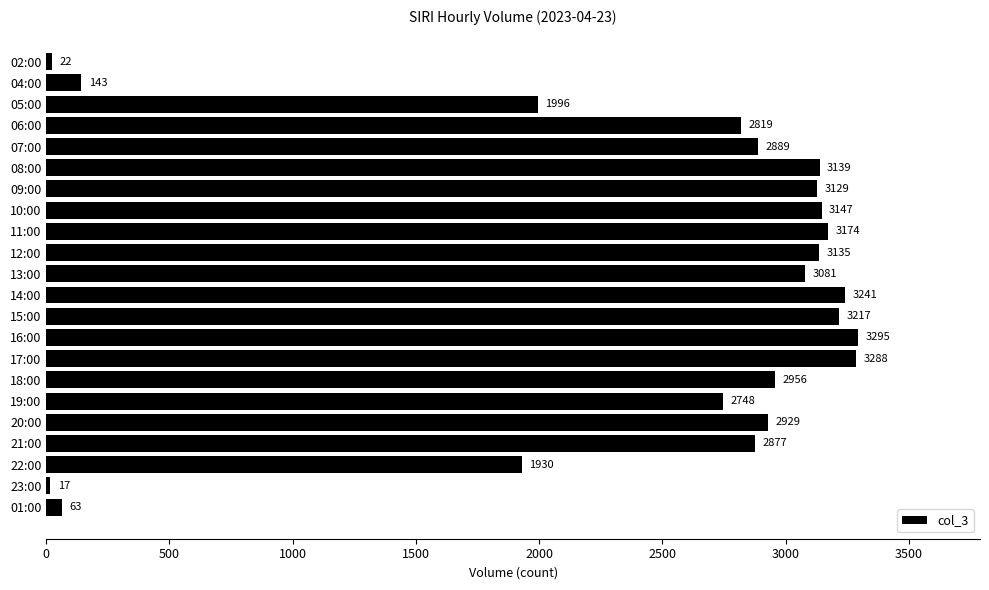

How many data points are less than 2956?

11